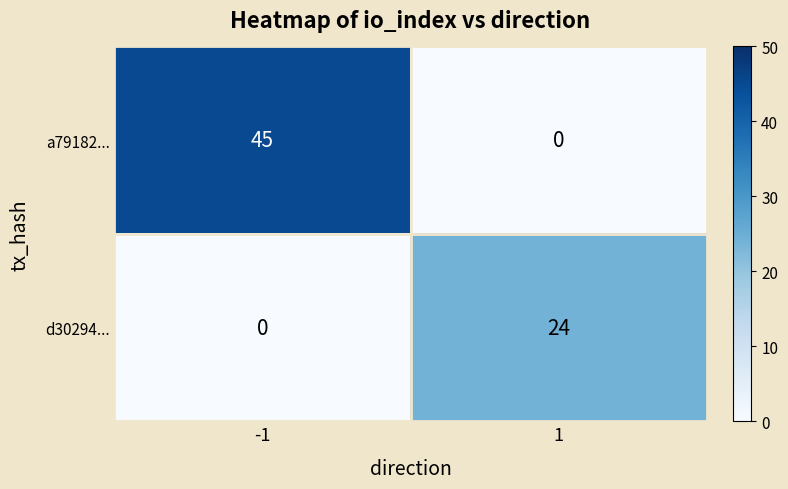

Reading right to left, extract all data points from this chart.

a79182...: 0	45
d30294...: 24	0